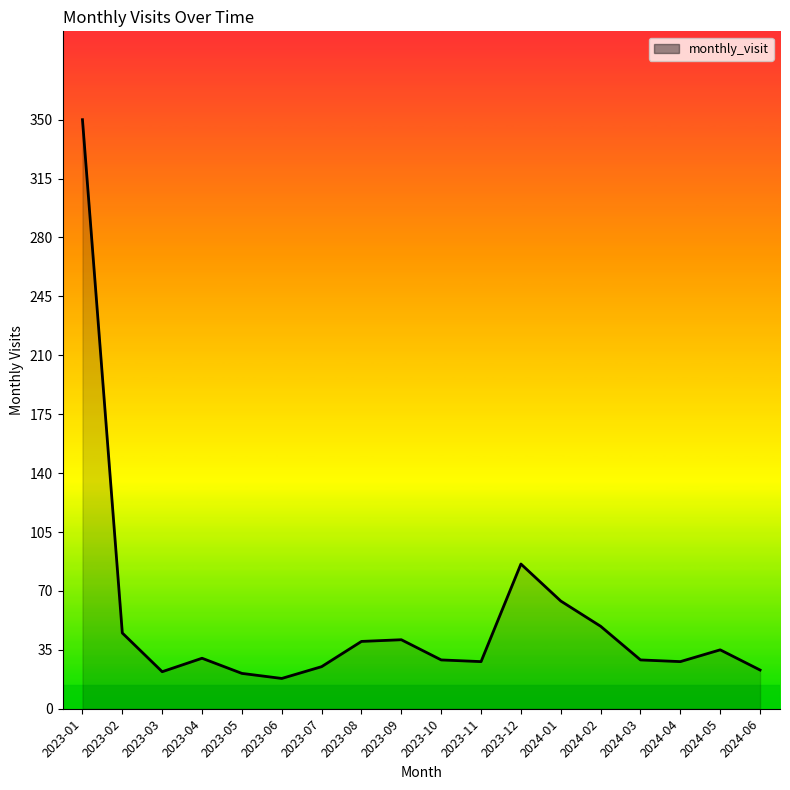

Between 2023-06 and 2023-03, which is larger?

2023-03